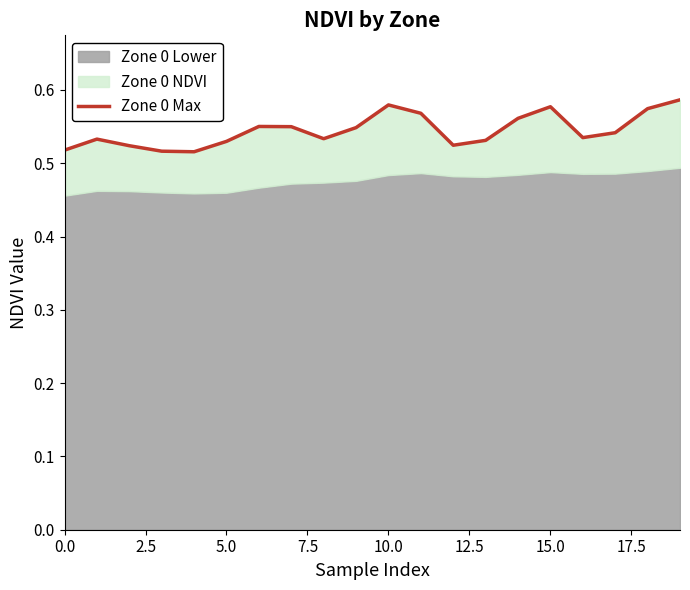

Reading left to right, transcribe all the data shown in this chart.

0.5	0.5	0.5	0.5	0.5	0.5	0.6	0.5	0.5	0.5	0.6	0.6	0.5	0.5	0.6	0.6	0.5	0.5	0.6	0.6